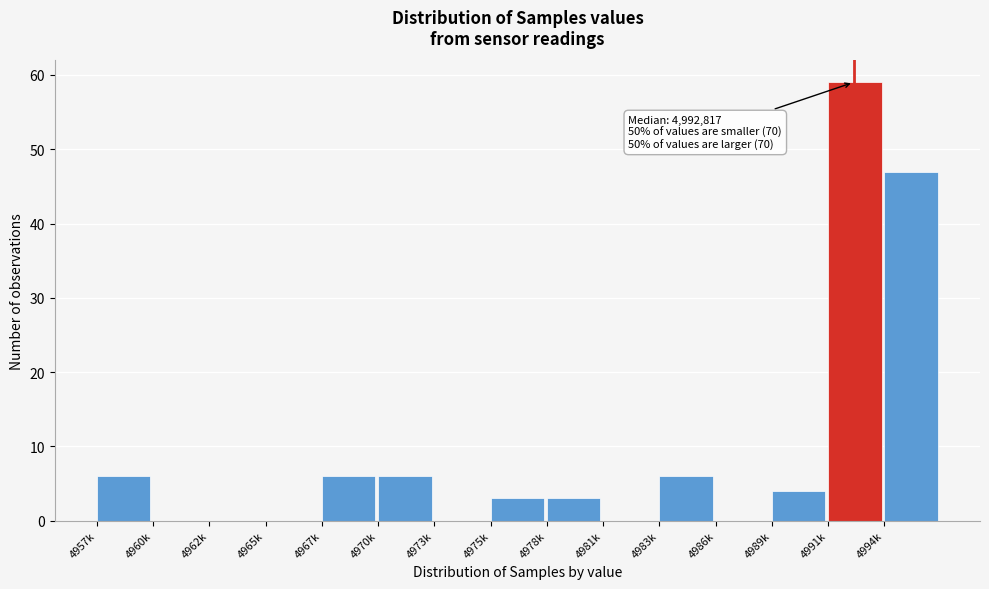

Reading left to right, list all the values displayed in this chart.

4957k=6	4960k=0	4962k=0	4965k=0	4967k=6	4970k=6	4973k=0	4975k=3	4978k=3	4981k=0	4983k=6	4986k=0	4989k=4	4991k=59	4994k=47